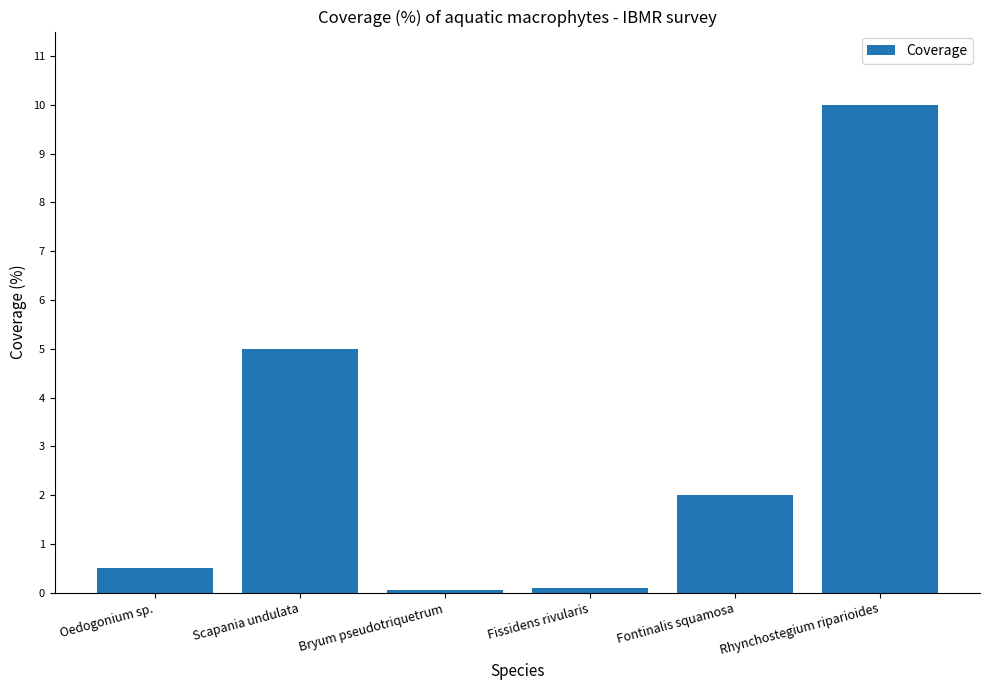

Count the number of categories in the chart.

6